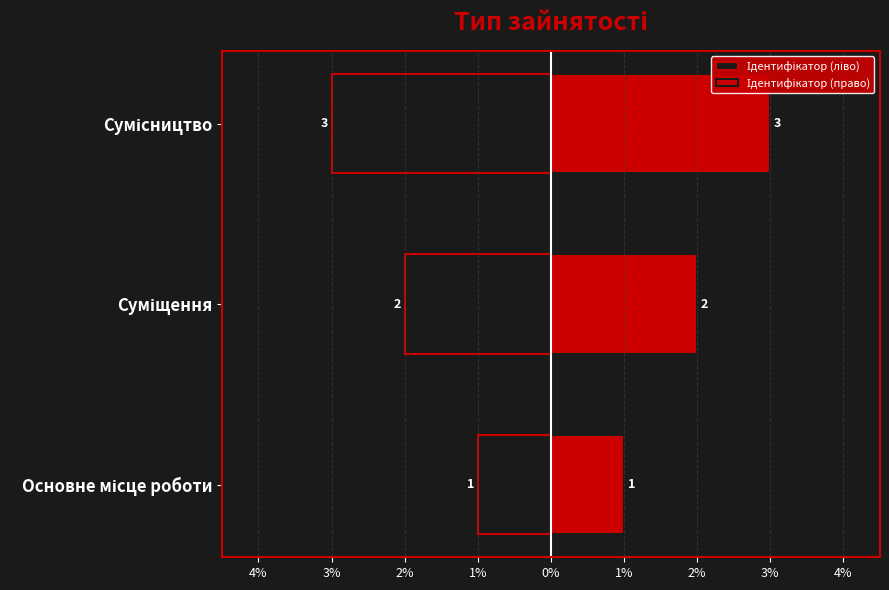

Which series has the largest total across all categories?

Ідентифікатор (право)